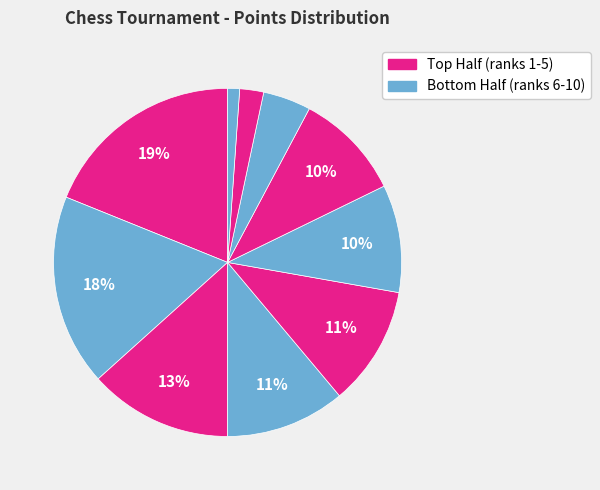

Count the number of slices in the pie.

10